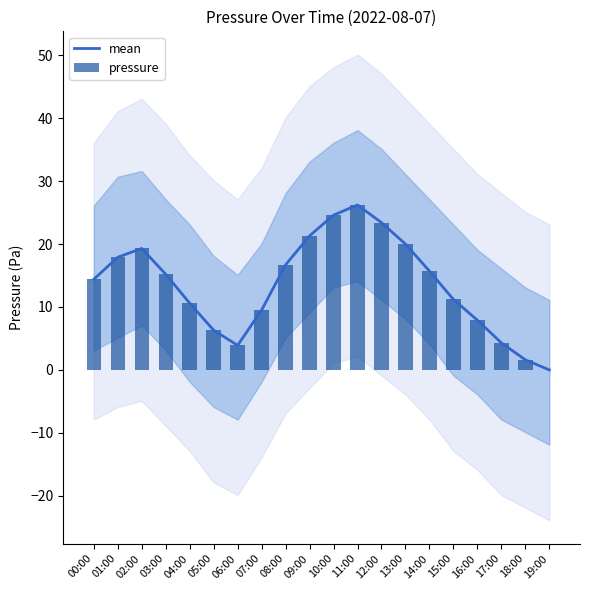

Which has a higher value, 17:00 or 09:00?

09:00